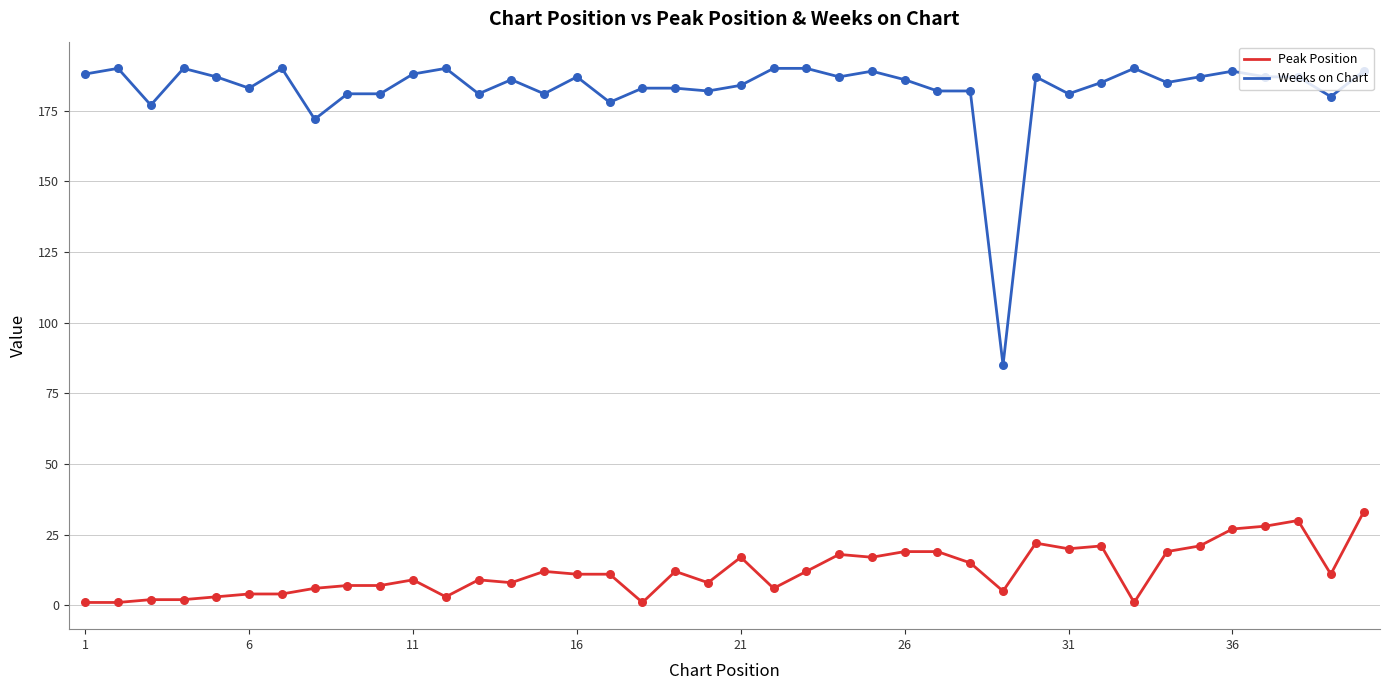

Which series has the largest total across all categories?

Weeks on Chart